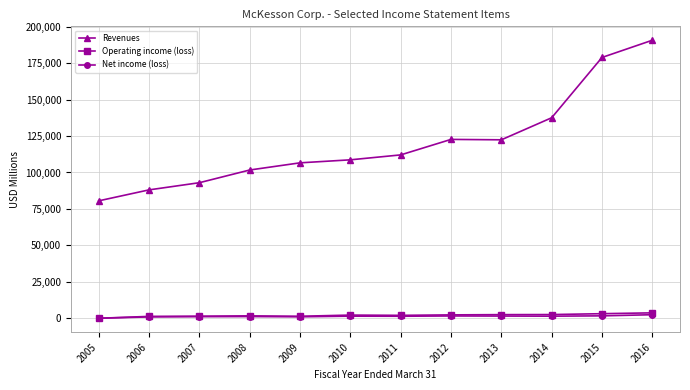

True or false: Net income (loss) and Revenues intersect in this chart.

False